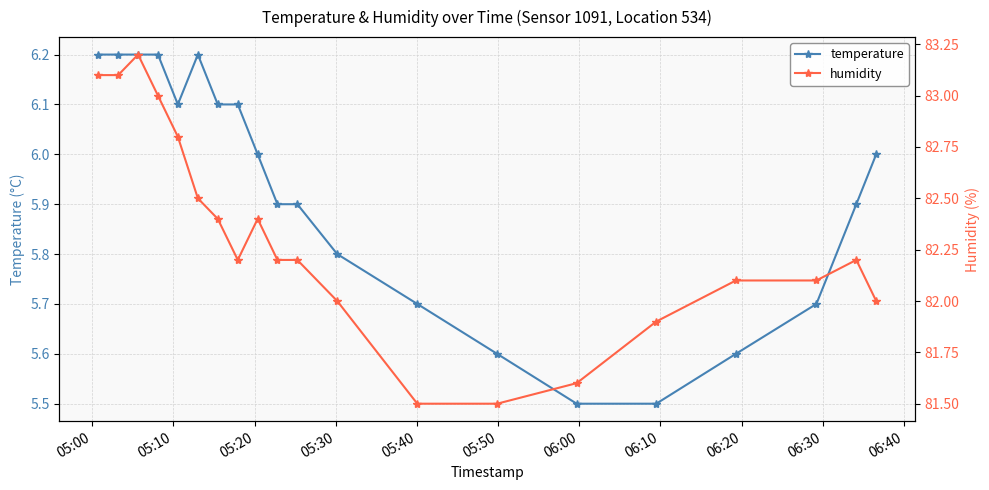

What is the value of the temperature point at the 5th from the left?

6.1